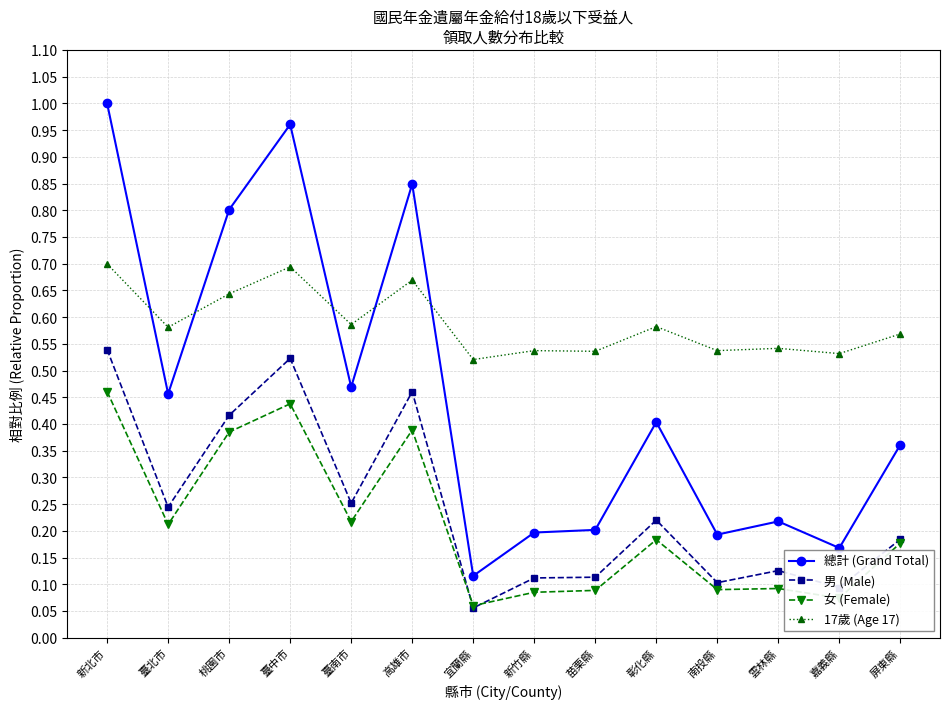

How many distinct data groups are displayed?

4